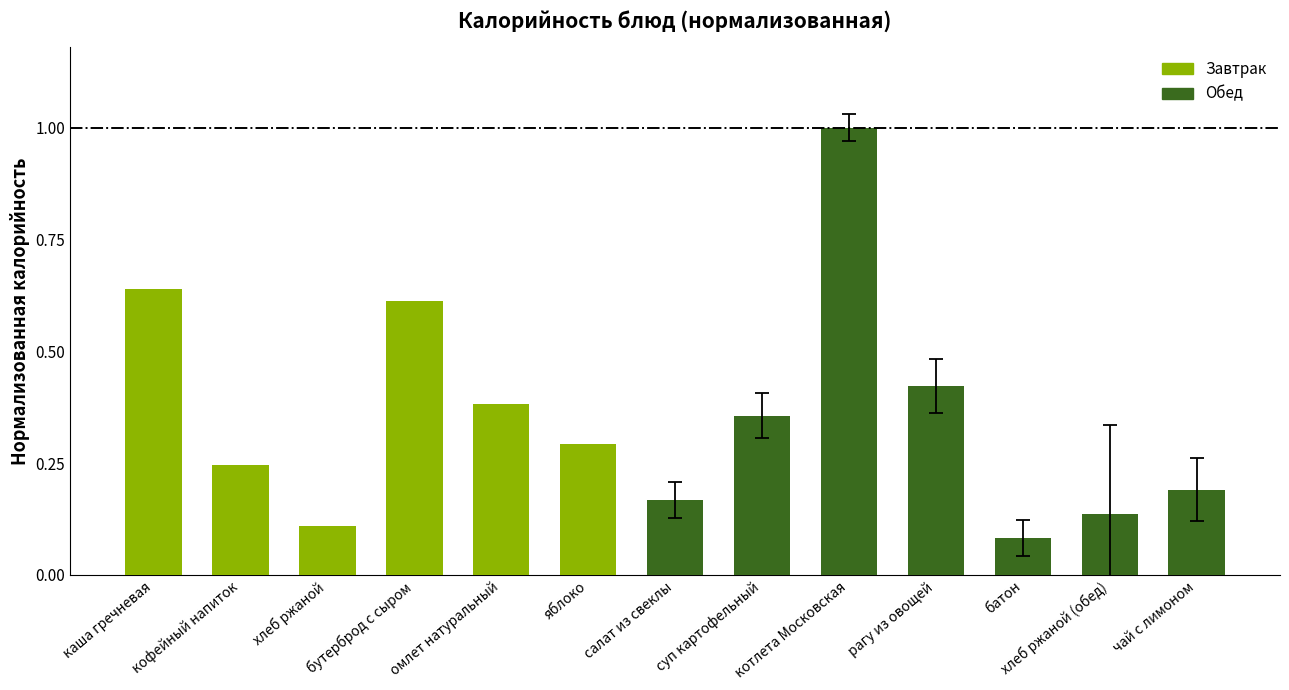

The value at хлеб ржаной is 0.2. True or false?

False